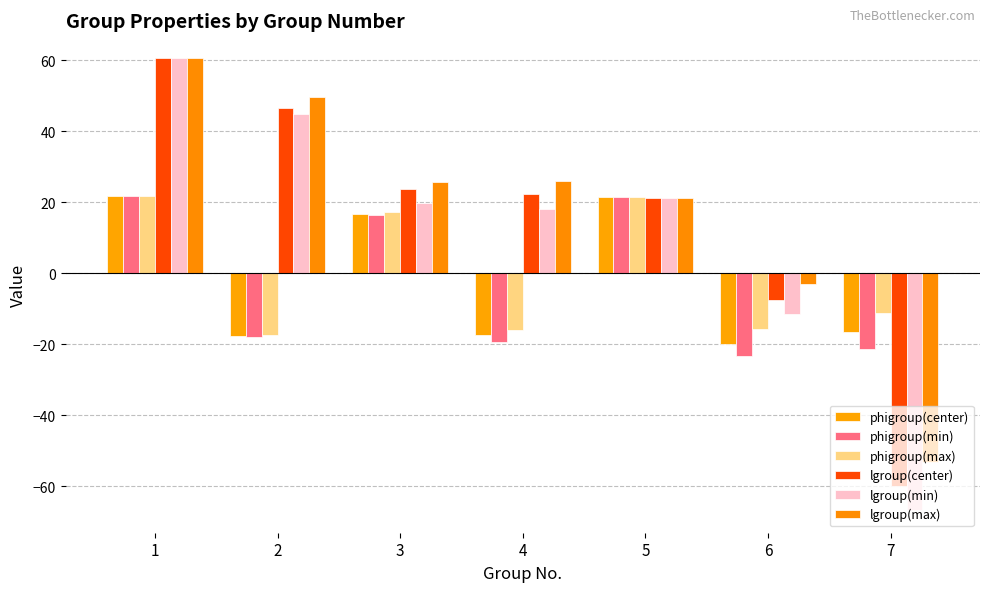

How many groups of bars are there?

7